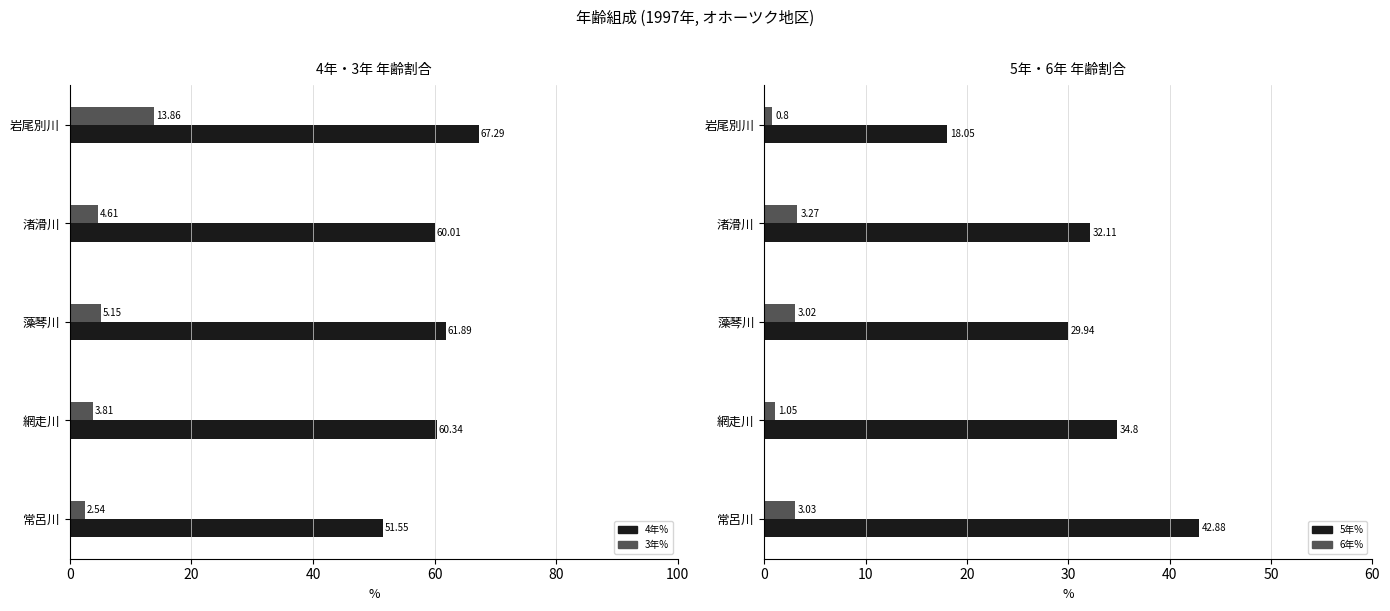

How many data points in 4年% are less than 60?

1